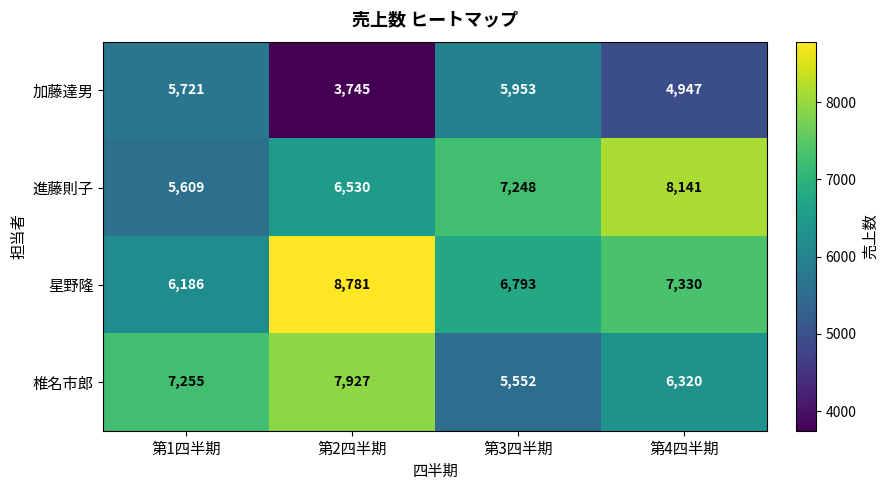

What is the average value of the 進藤則子 series?

6882